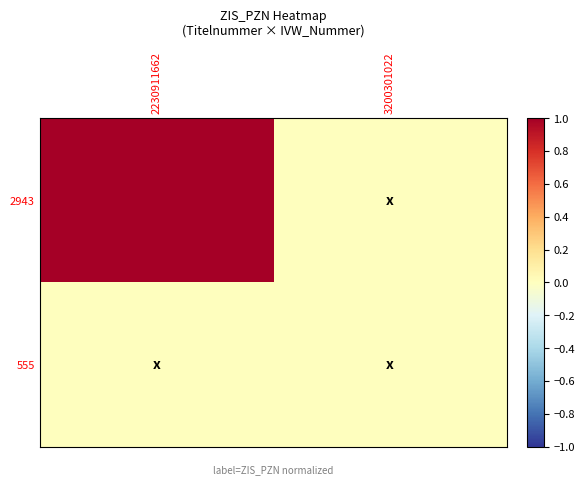

At which category is the sum across all series the highest?

2230911662